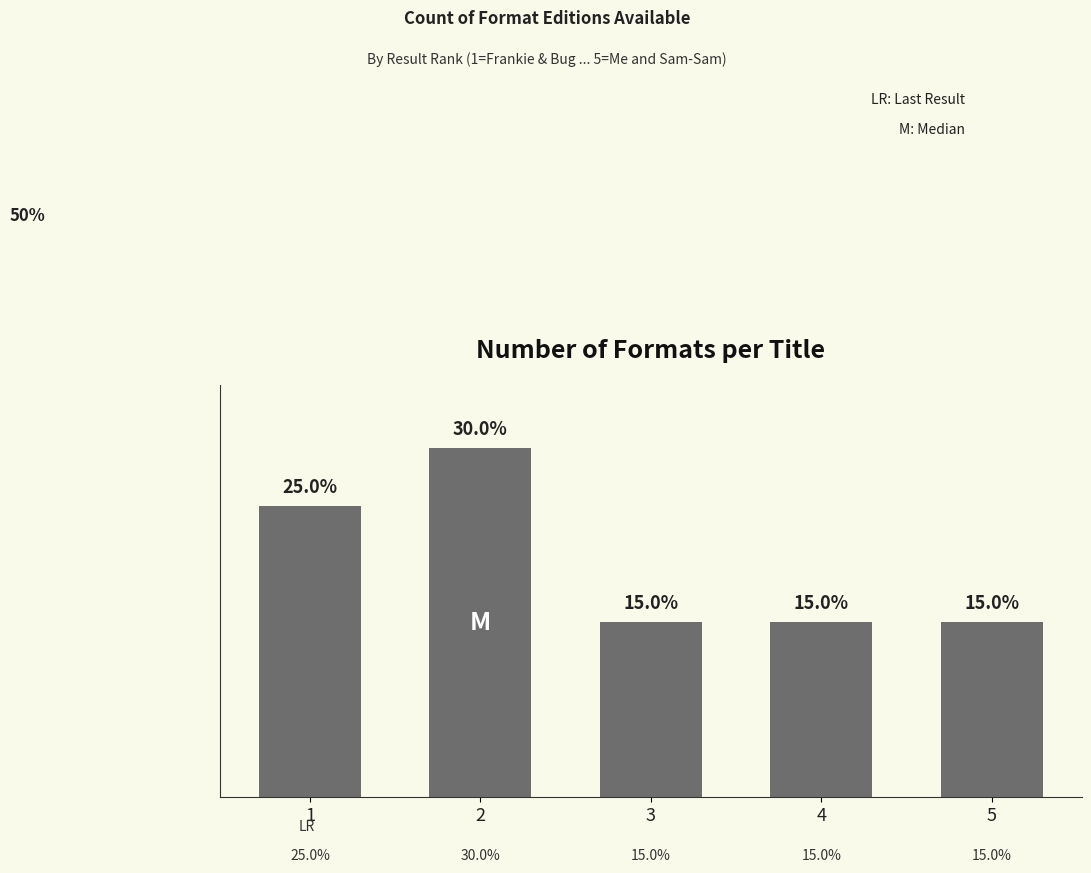

What is the difference between the values at 1 and 3?

10